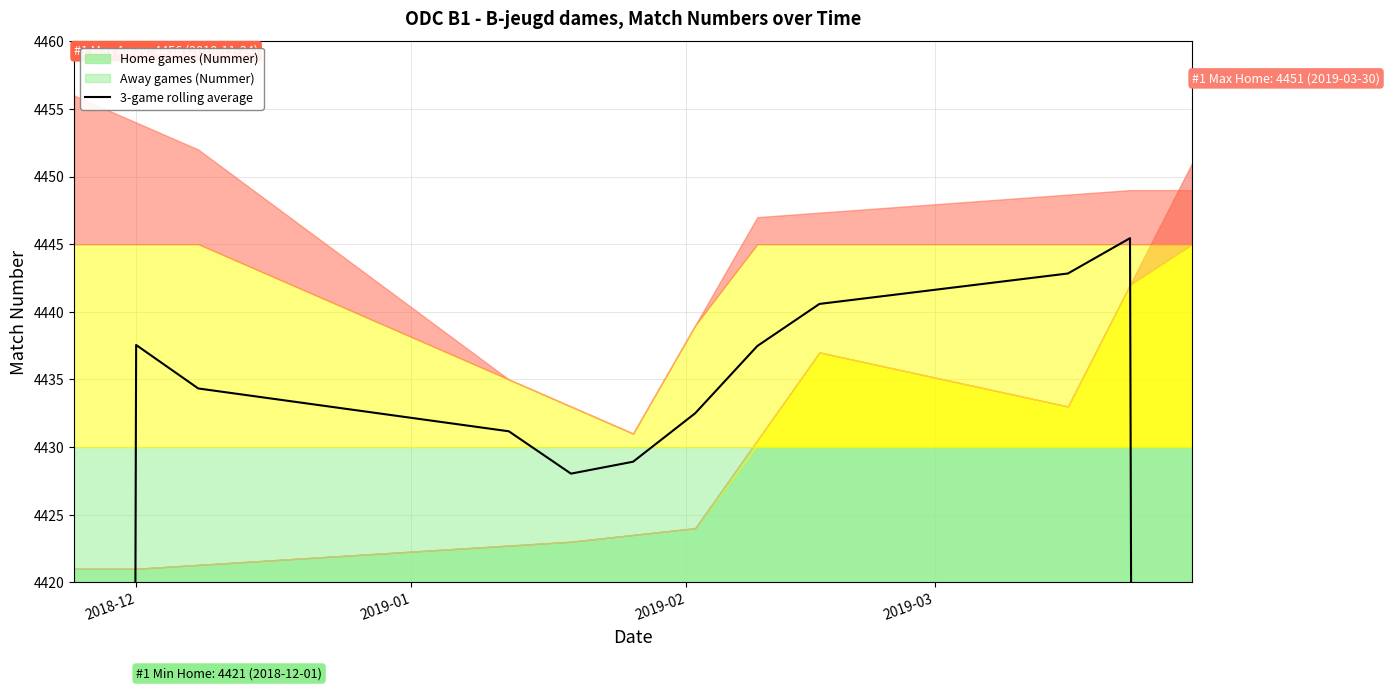

What is the label of the 1st point from the left?

2018-12